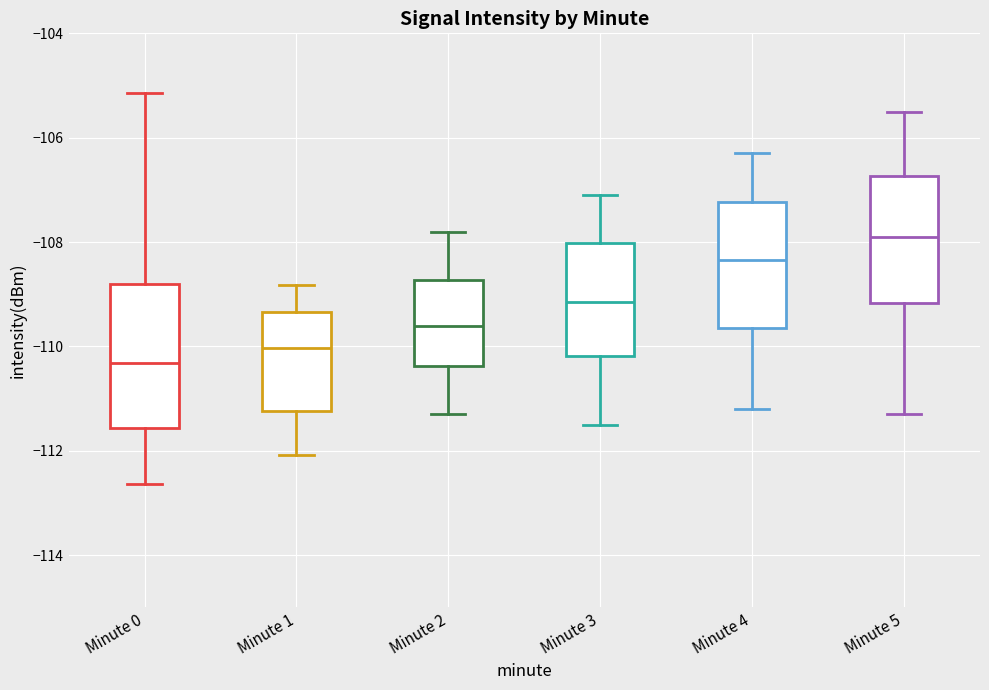

Comparing the boxes themselves (not the whiskers), which one is the tallest?

Minute 0